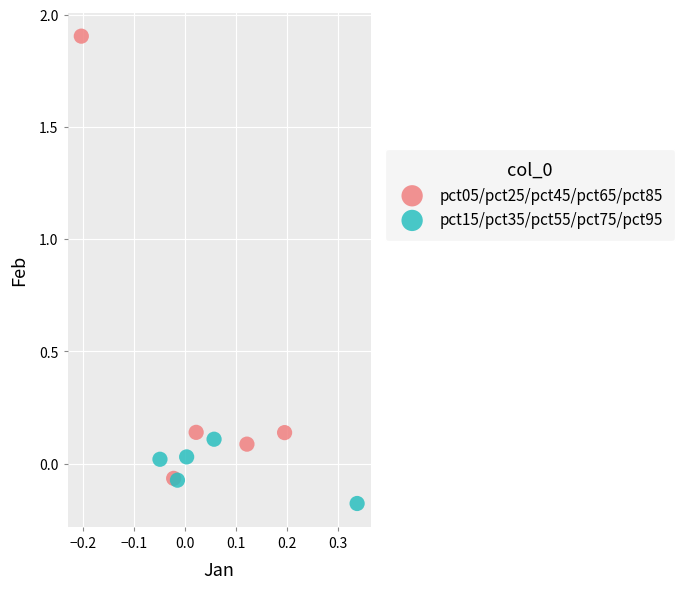

Which series has the widest spread of Y values?

pct05/pct25/pct45/pct65/pct85